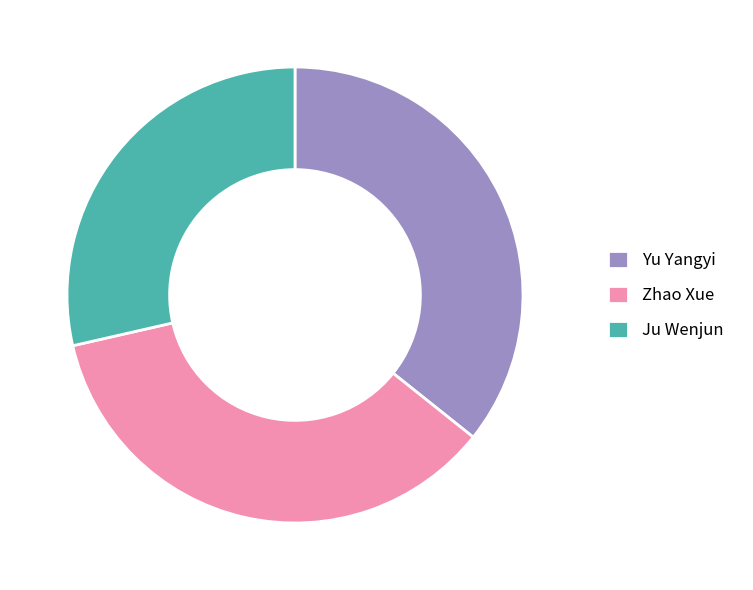

What is the ratio of the value at Ju Wenjun to the value at Zhao Xue?

0.8